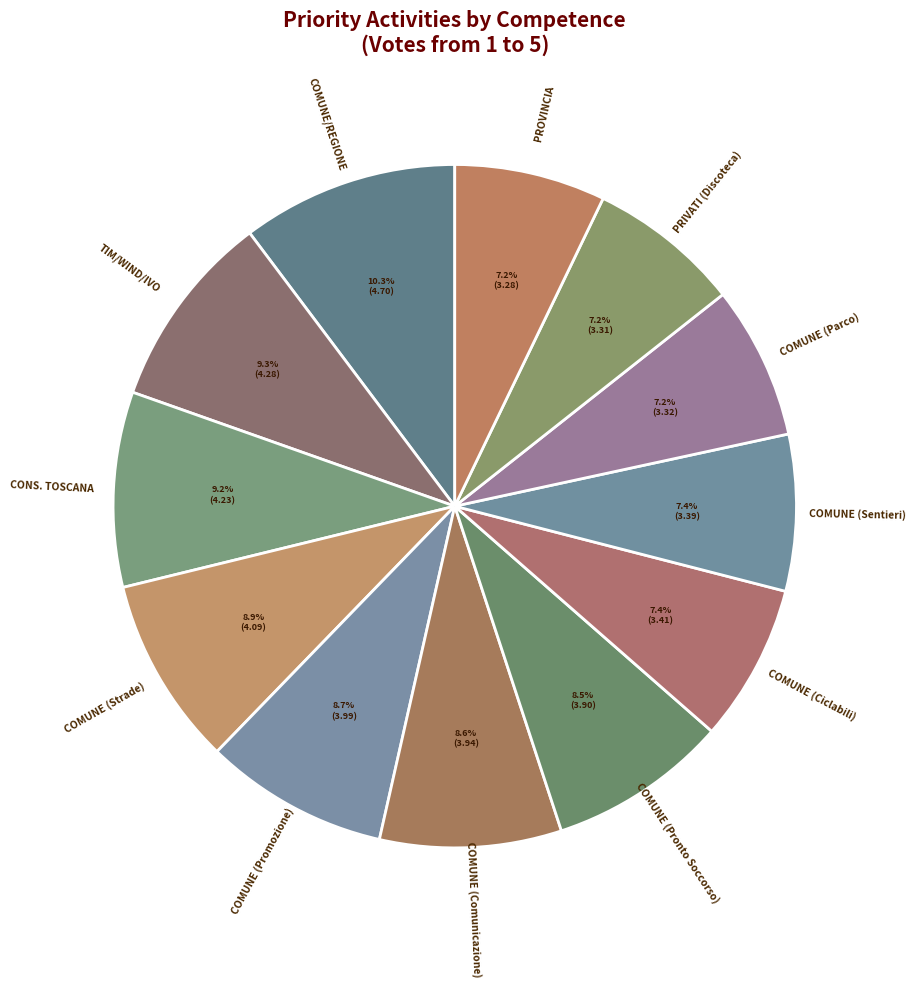

Does TIM/WIND/IVO account for over 50% of the chart?

No